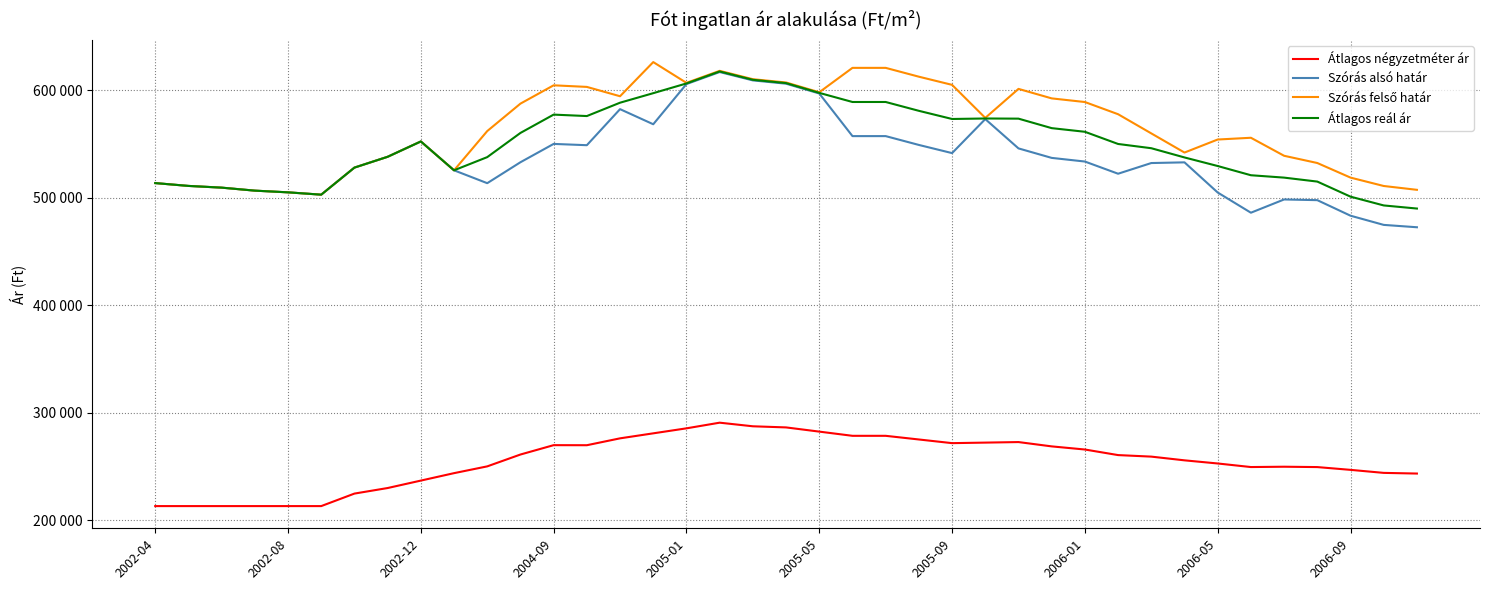

Does the chart have visible grid lines?

Yes